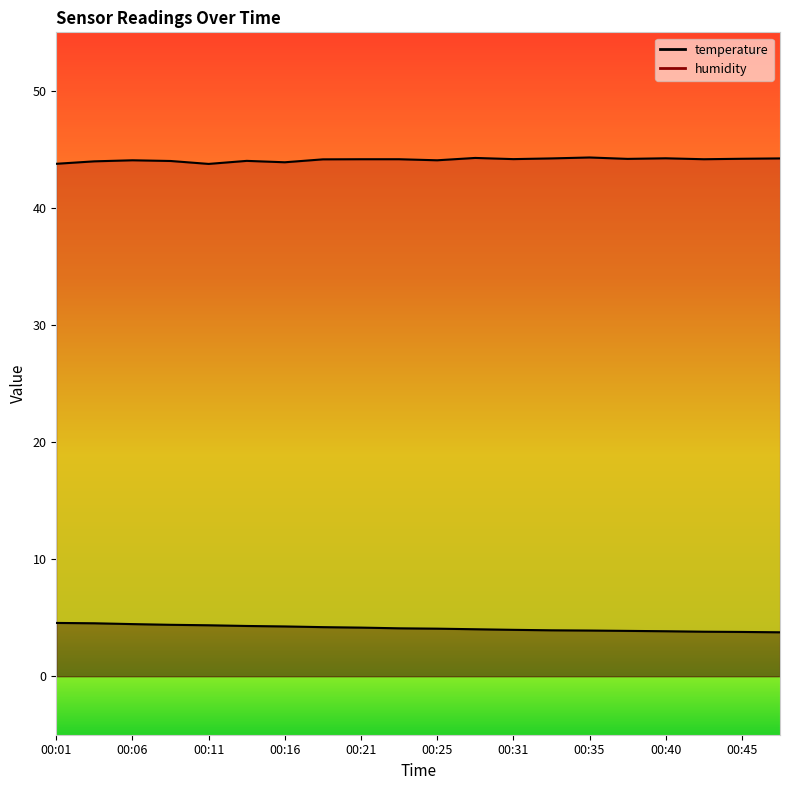

Does the chart display data point markers on the line(s)?

No